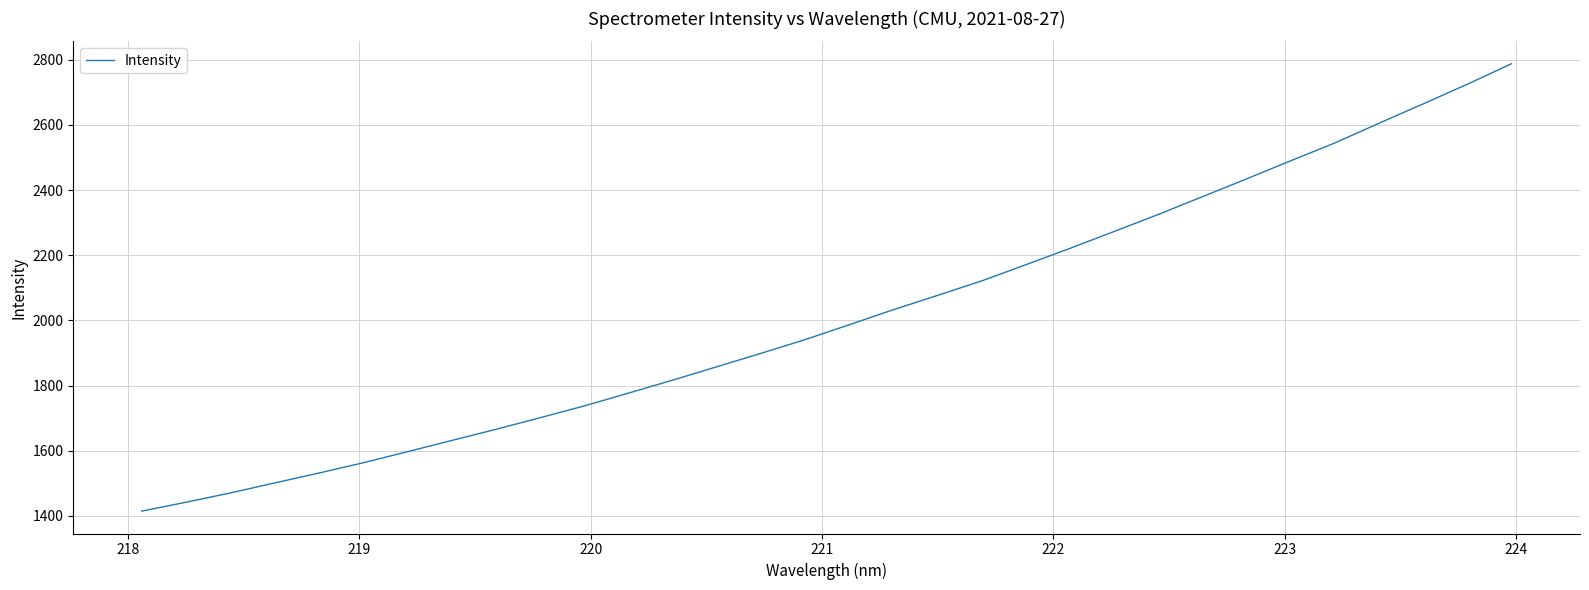

What is the difference between the maximum and minimum values?

1373.2